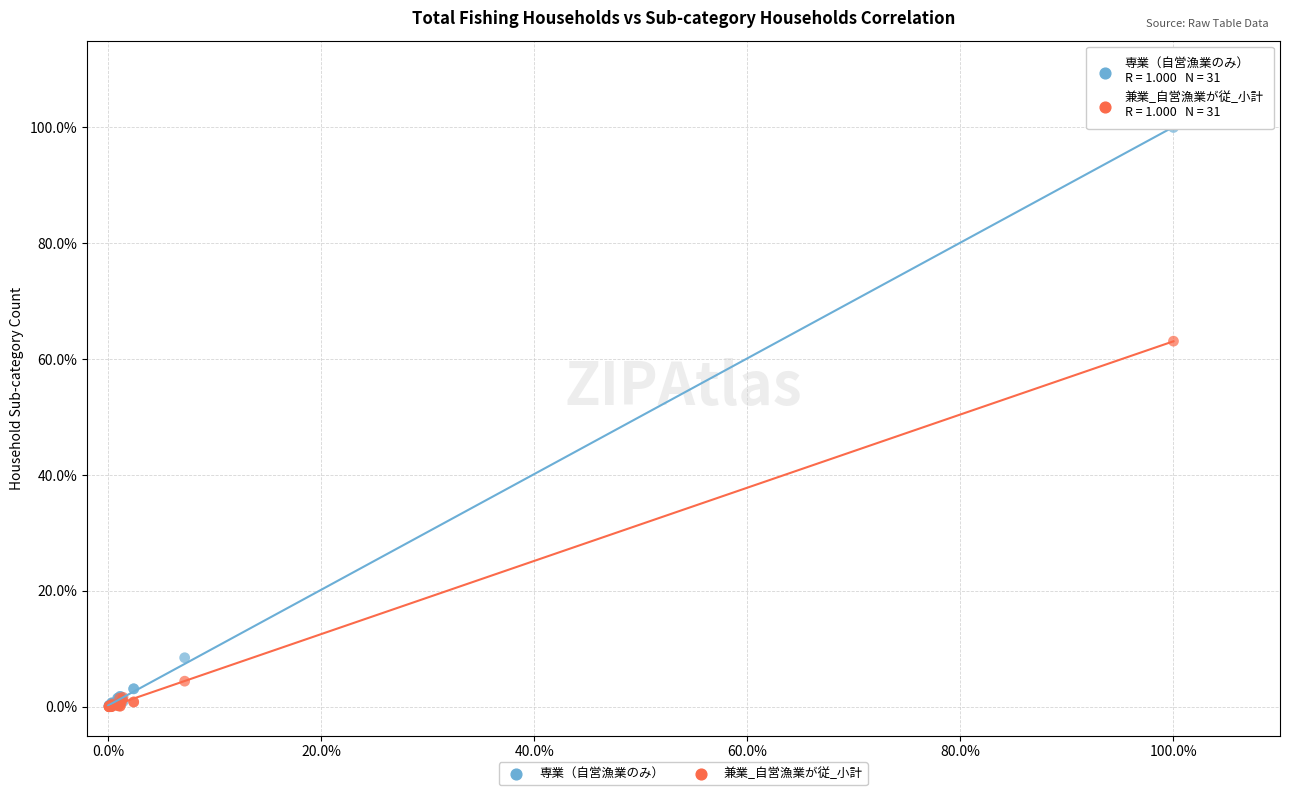

What are all the series names shown in the legend?

専業（自営漁業のみ）, 兼業_自営漁業が従_小計